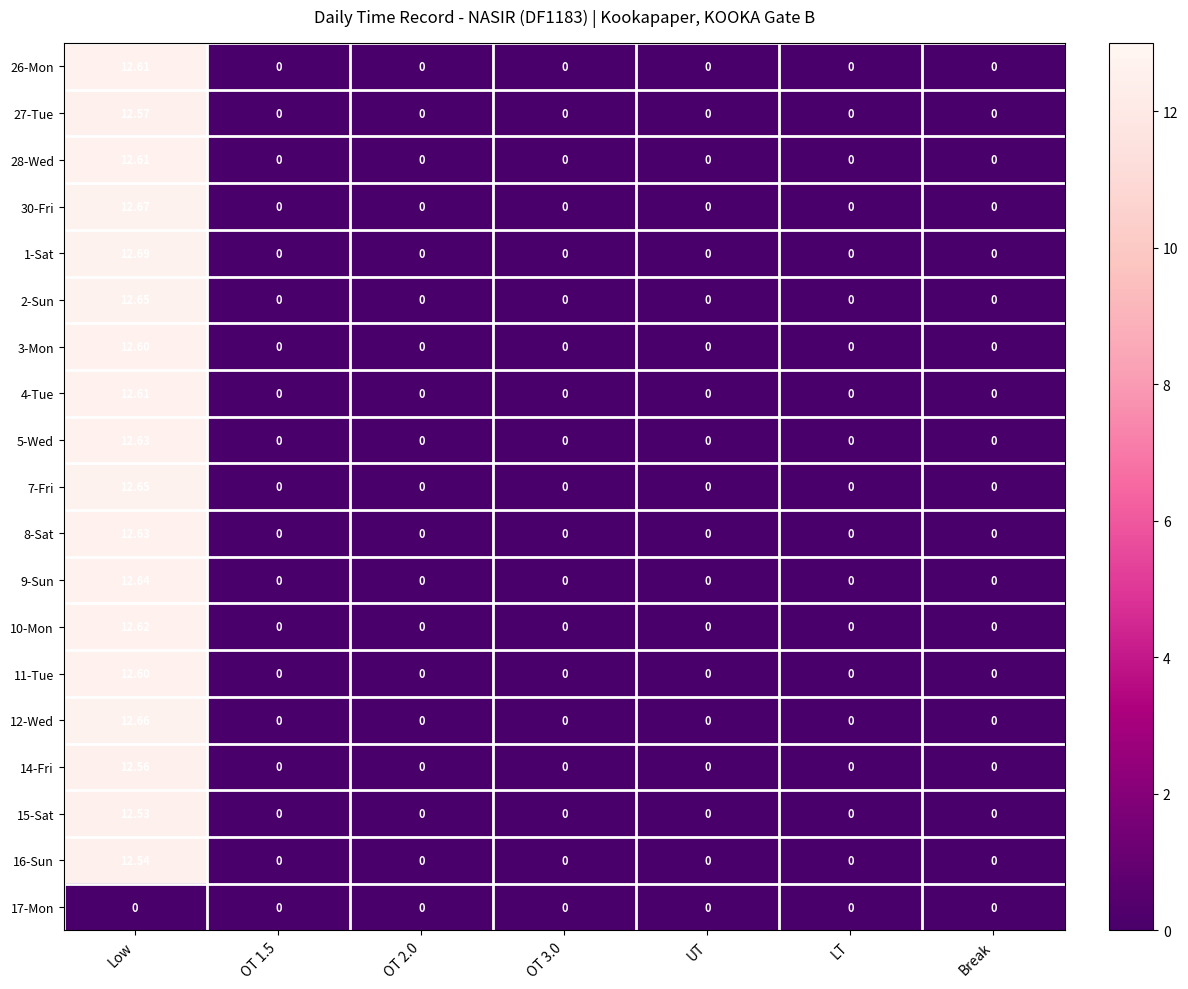

Is the value of 2-Sun at Low greater than the value of 4-Tue at LT?

Yes